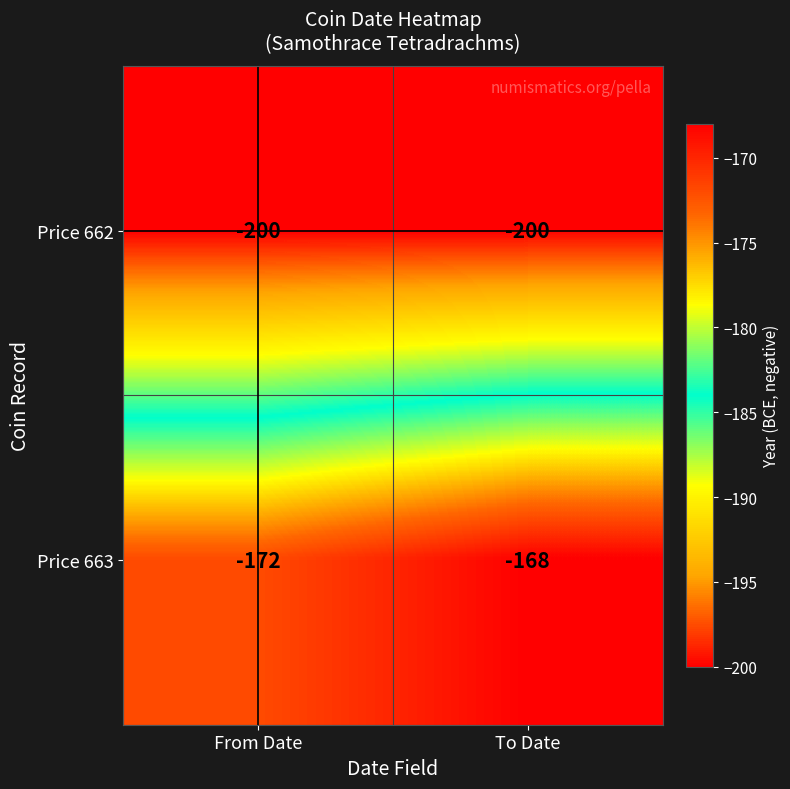

True or false: Price 663 has a value of -279 at From Date.

False